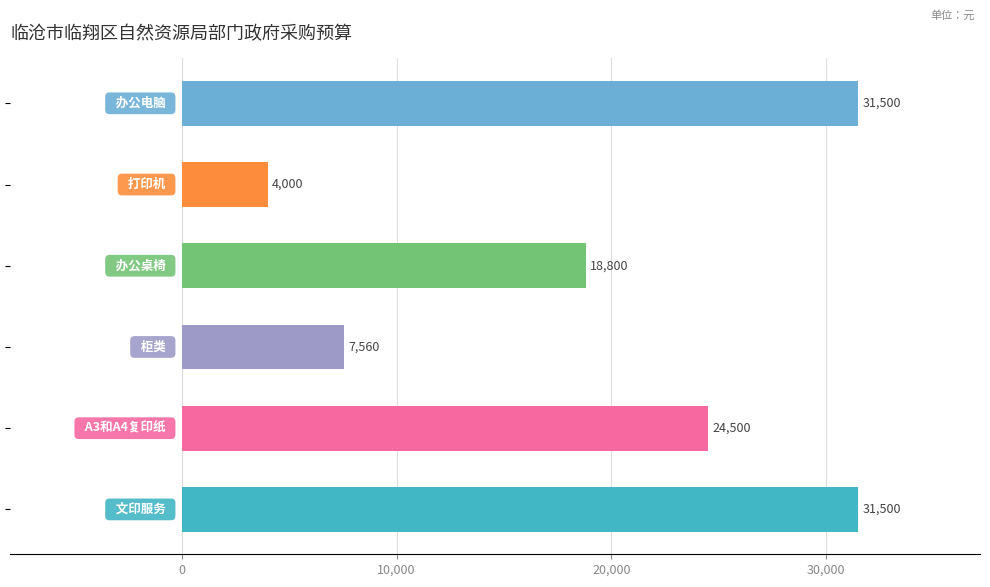

What is the difference between the maximum and second lowest values?

23940